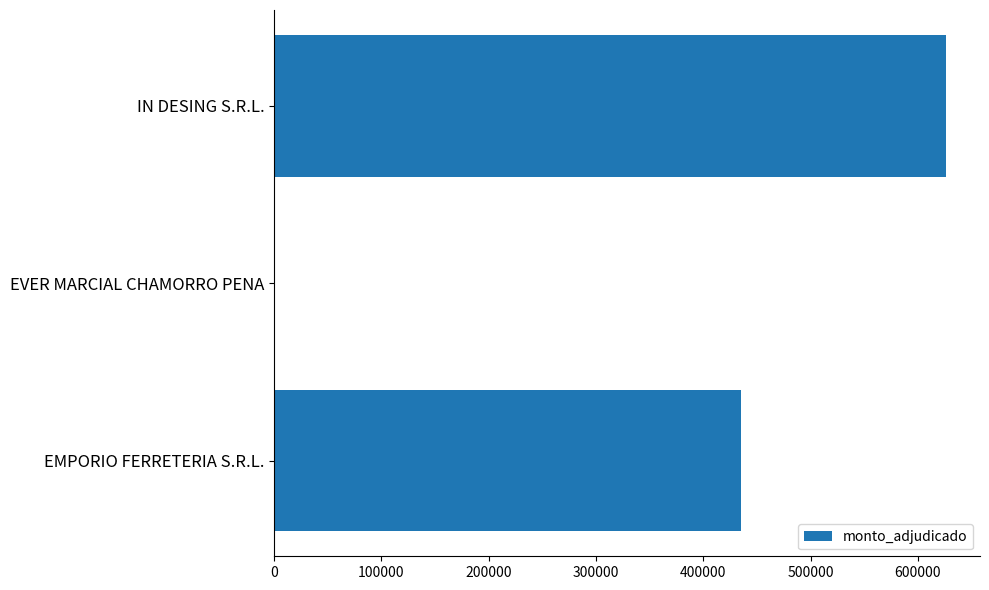

What is the sum of all values?

1062140